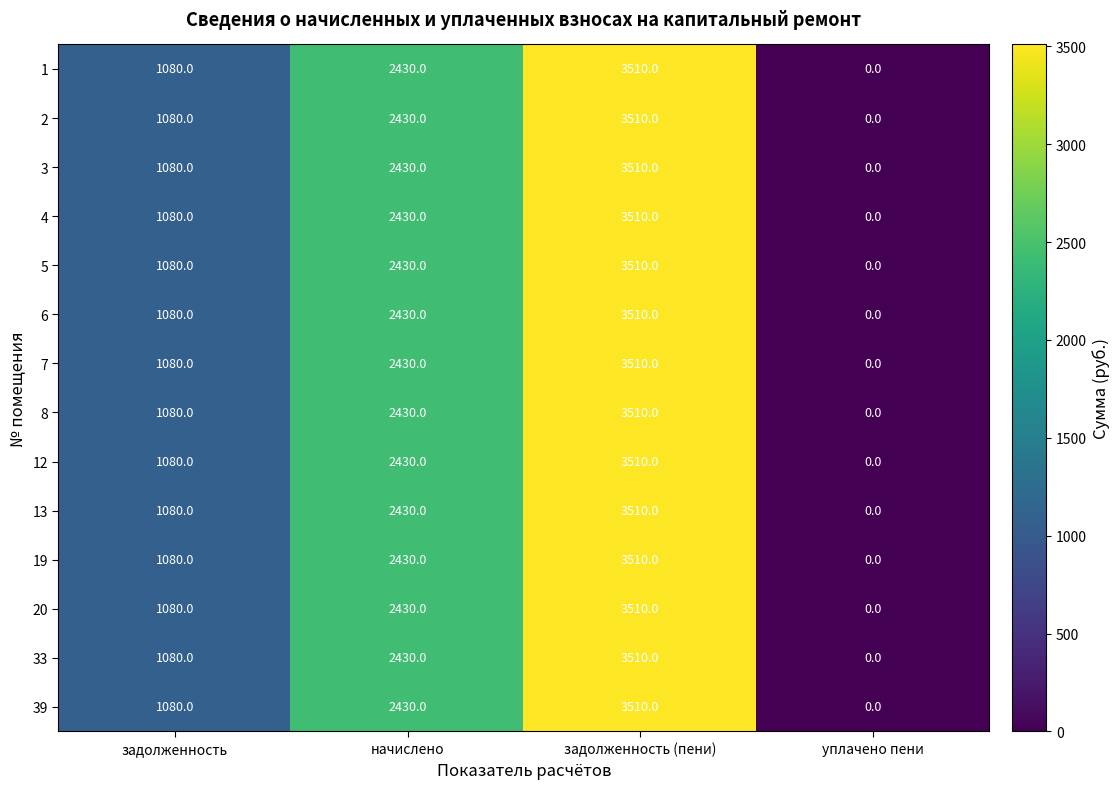

Which category has the lowest value in the 33 series?

уплачено пени